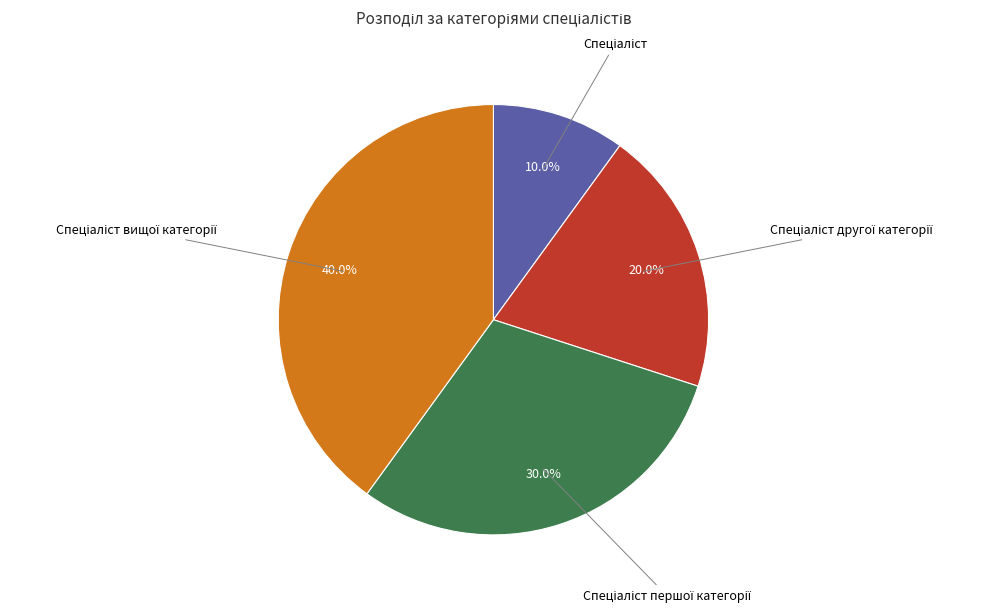

Does any single category account for the majority?

No